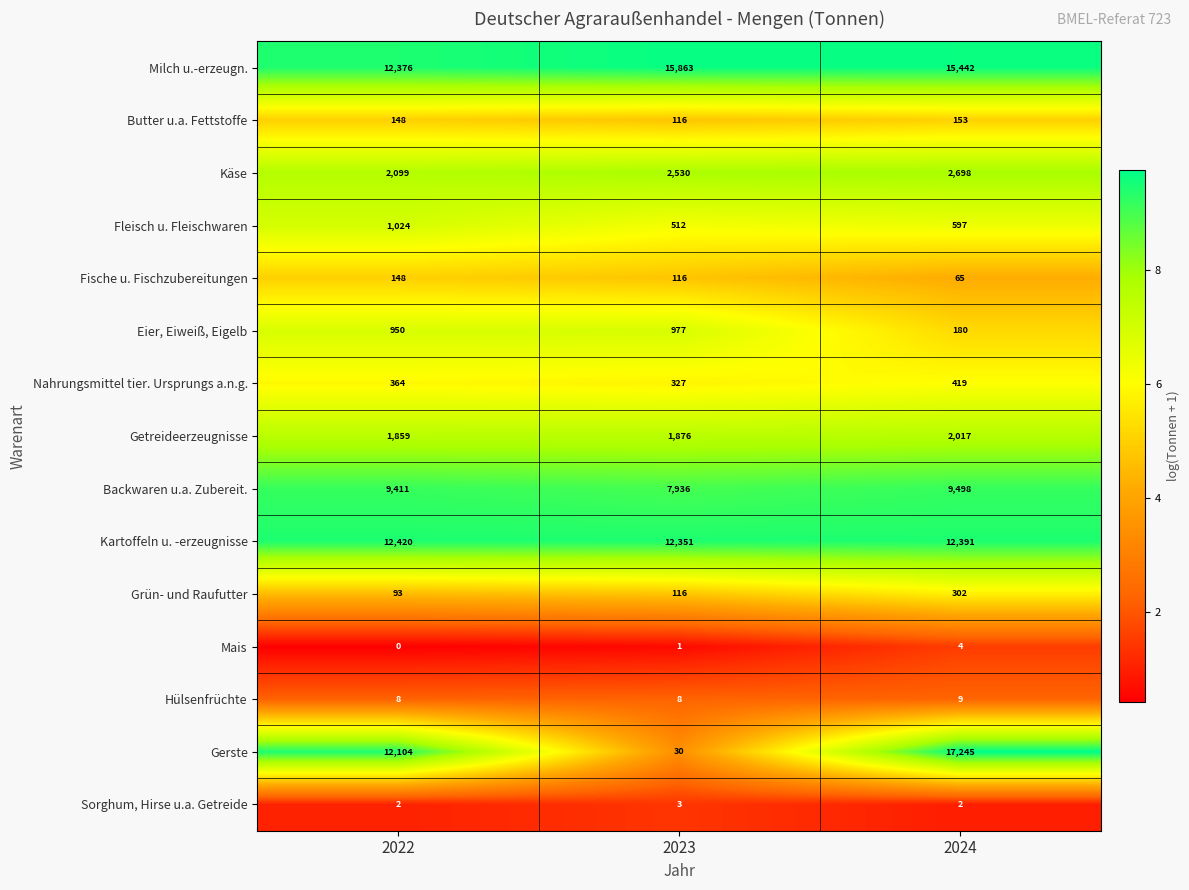

Which series has the largest total across all categories?

Milch u.-erzeugn.